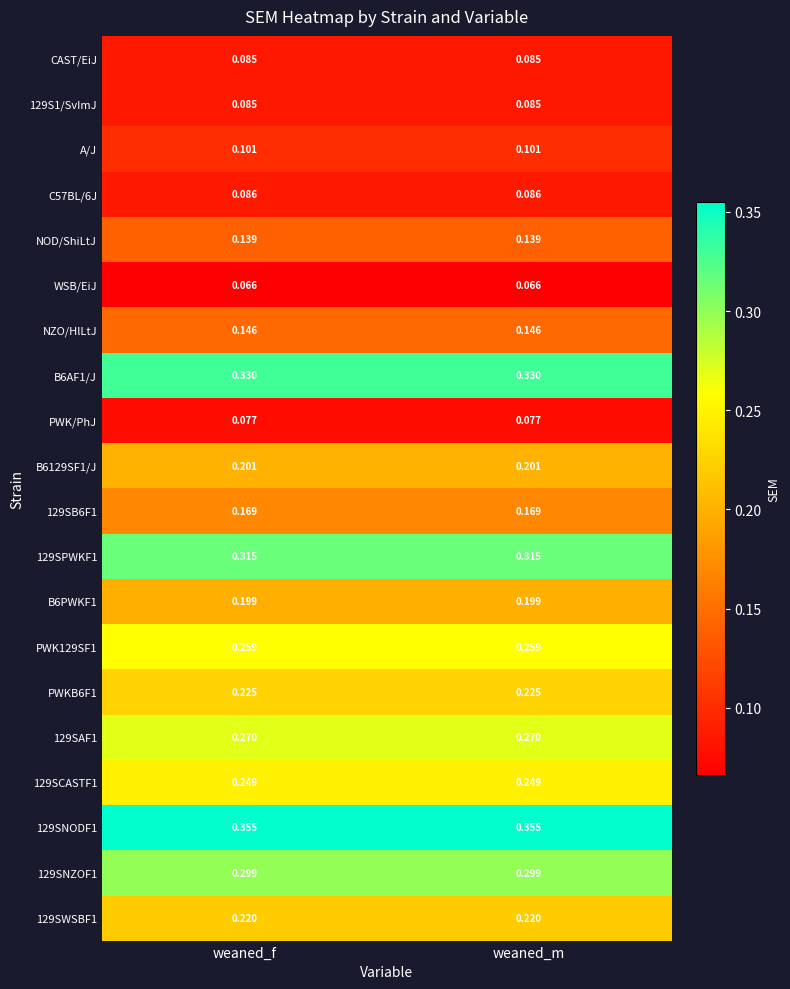

Count the number of categories in the chart.

2